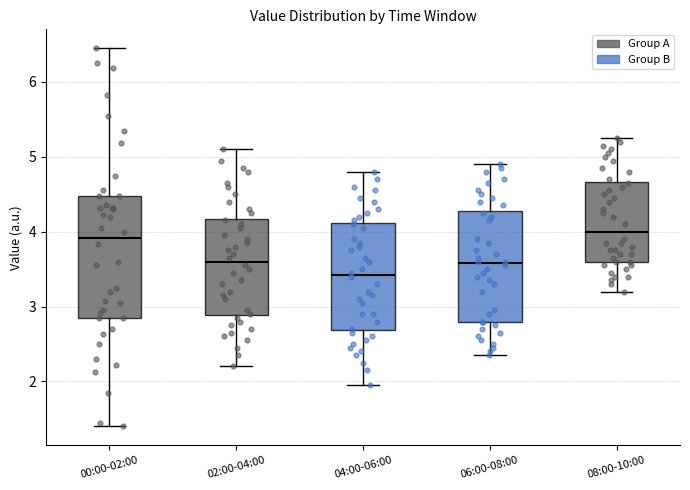

Where is the upper edge of the box for 02:00-04:00 on the y-axis? The values are not printed on the chart, so give them approximately, as read against the axis.

4.2